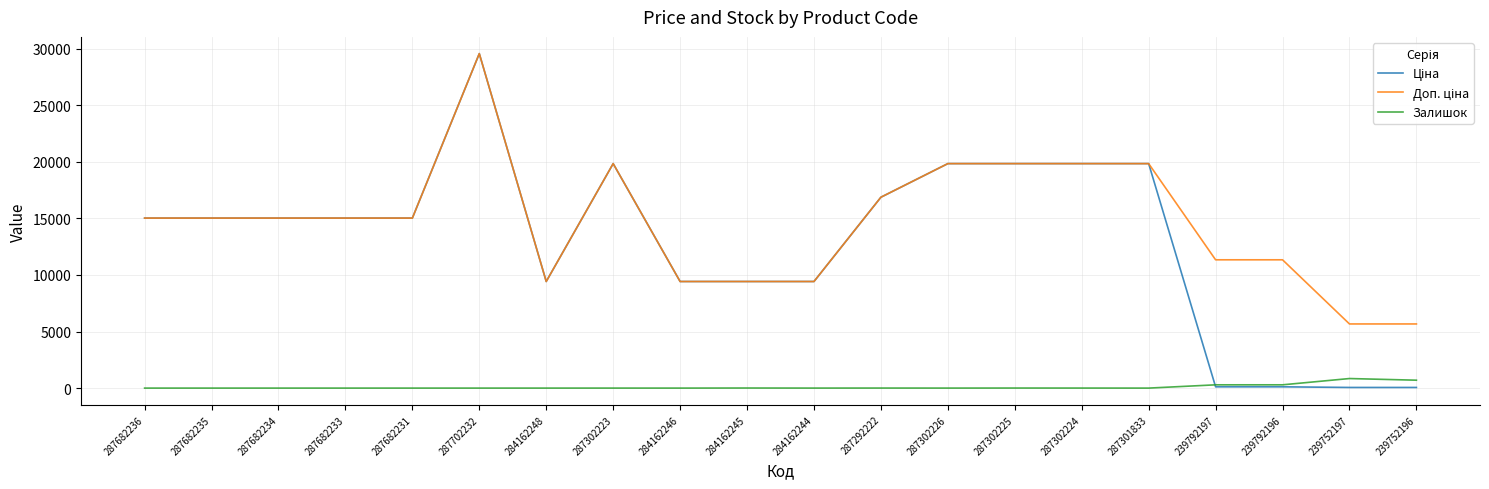

What is the highest value of the Залишок series?

845.0